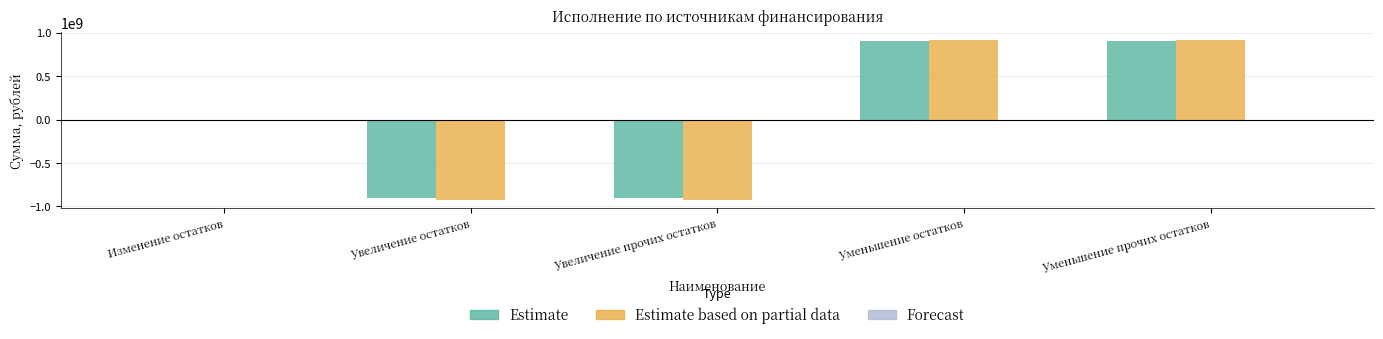

How many distinct data groups are displayed?

3